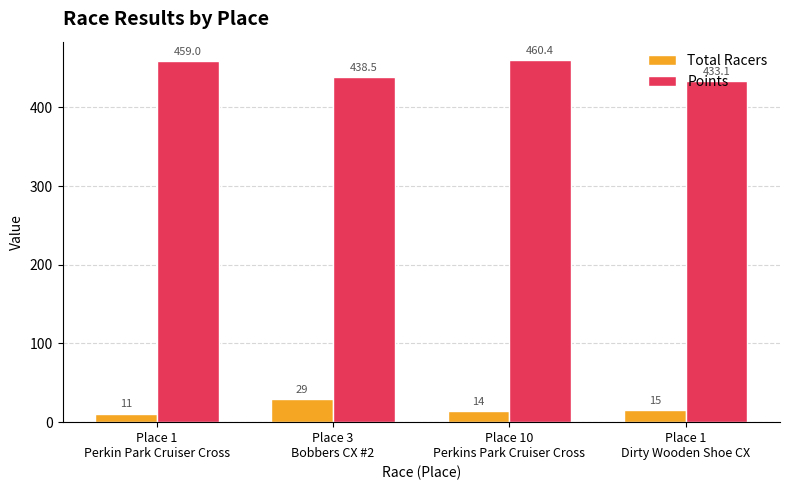

What is the sum of all Points values?

1791.0